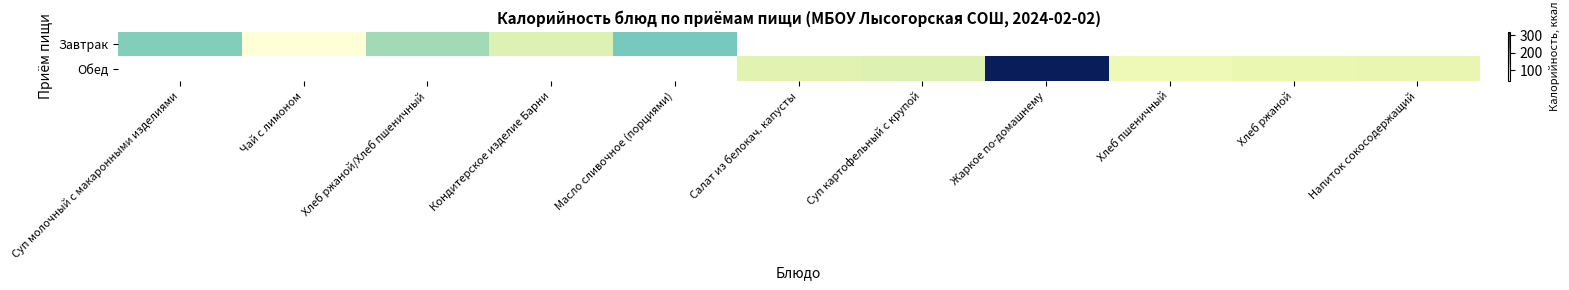

The value of Обед at Напиток сокосодержащий is 51.4. True or false?

False